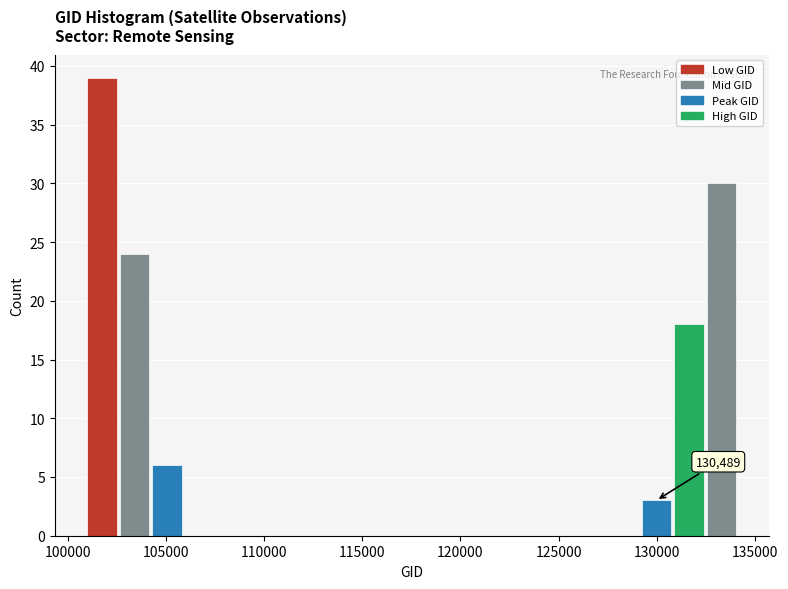

Around what value on the x-axis is the tallest bar? Give the approximate position of its centre, as read against the axis.

102000